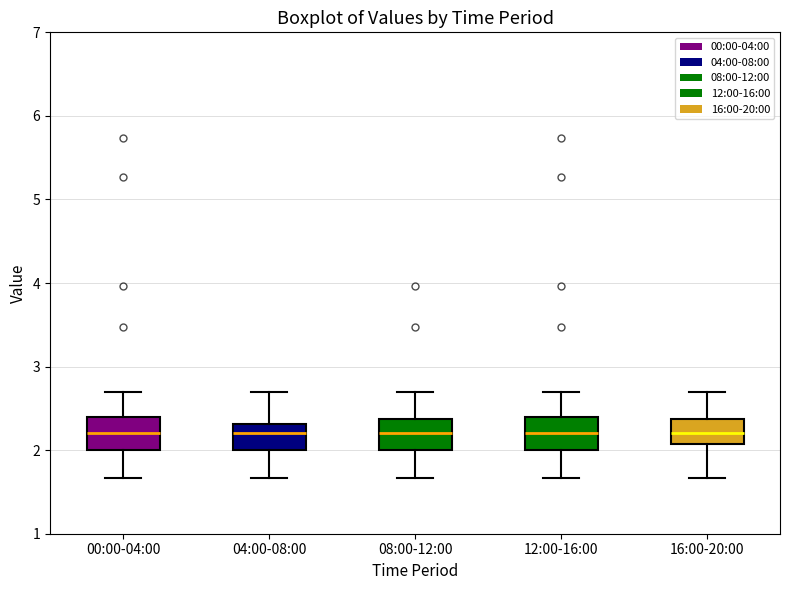

Where does the lower whisker of the box for 04:00-08:00 end on the y-axis? The values are not printed on the chart, so give them approximately, as read against the axis.

1.7